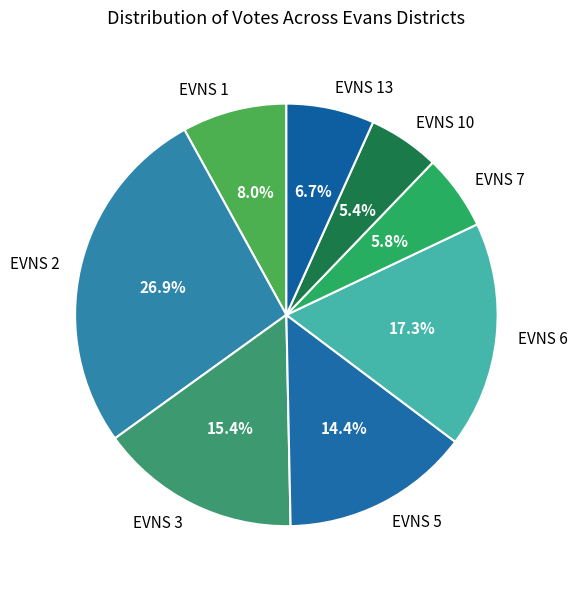

Is it true that EVNS 13 is 1% of the pie?

False